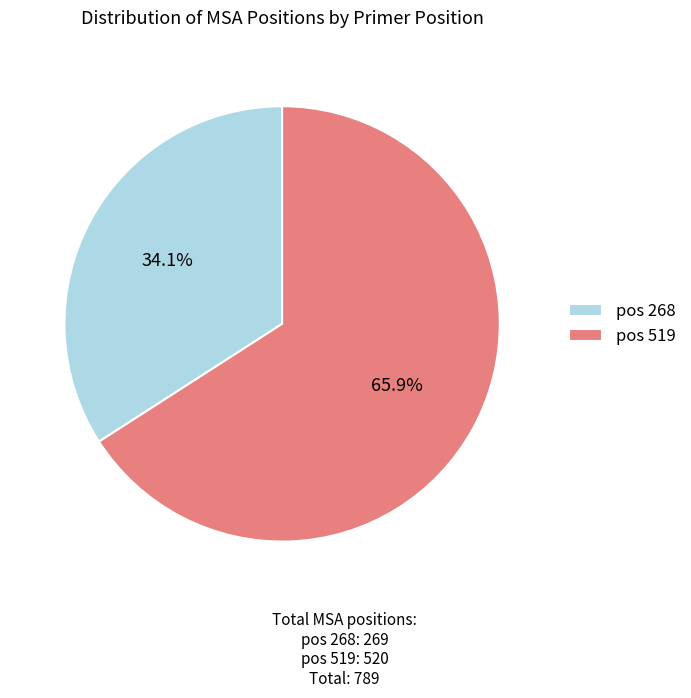

What portion of the pie excludes pos 268?

65.9%